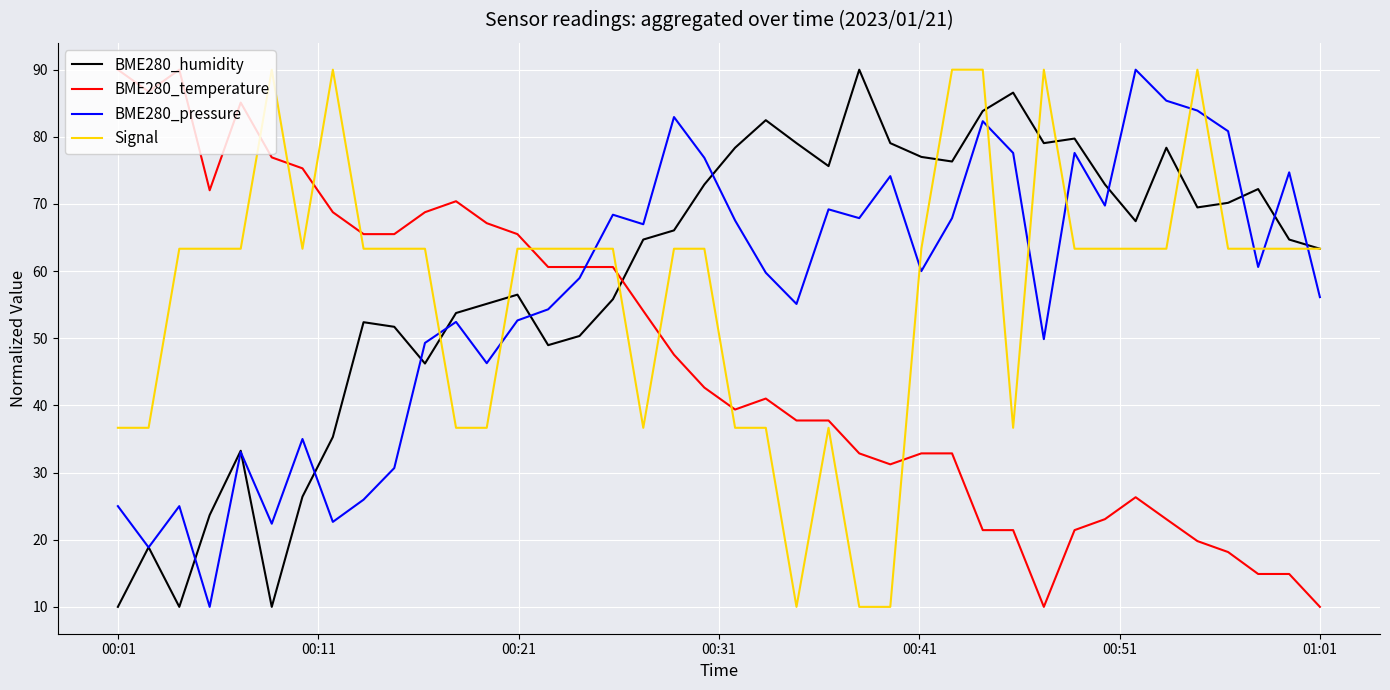

True or false: BME280_humidity and Signal cross at least once.

True